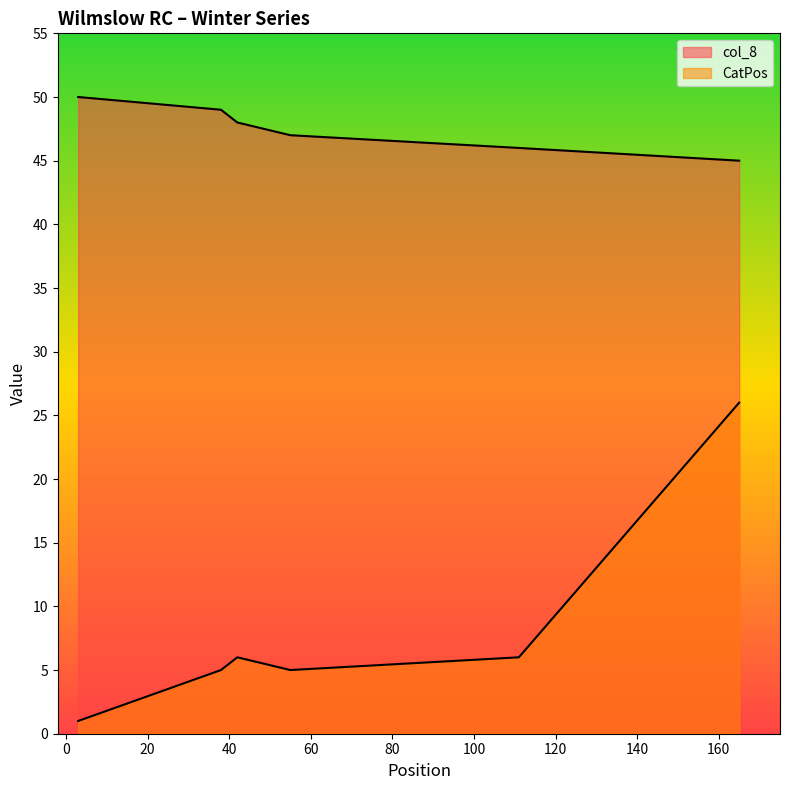

How many series are shown in this chart?

2